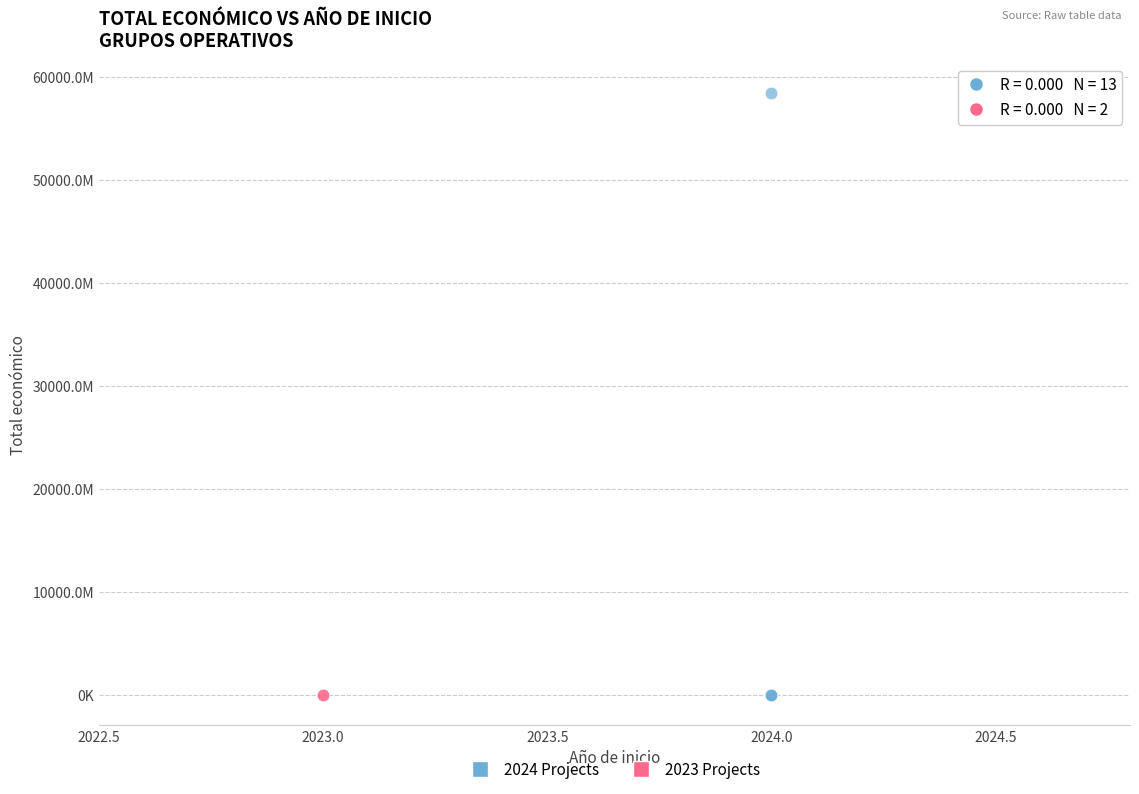

What are all the series names shown in the legend?

2024 Projects, 2023 Projects